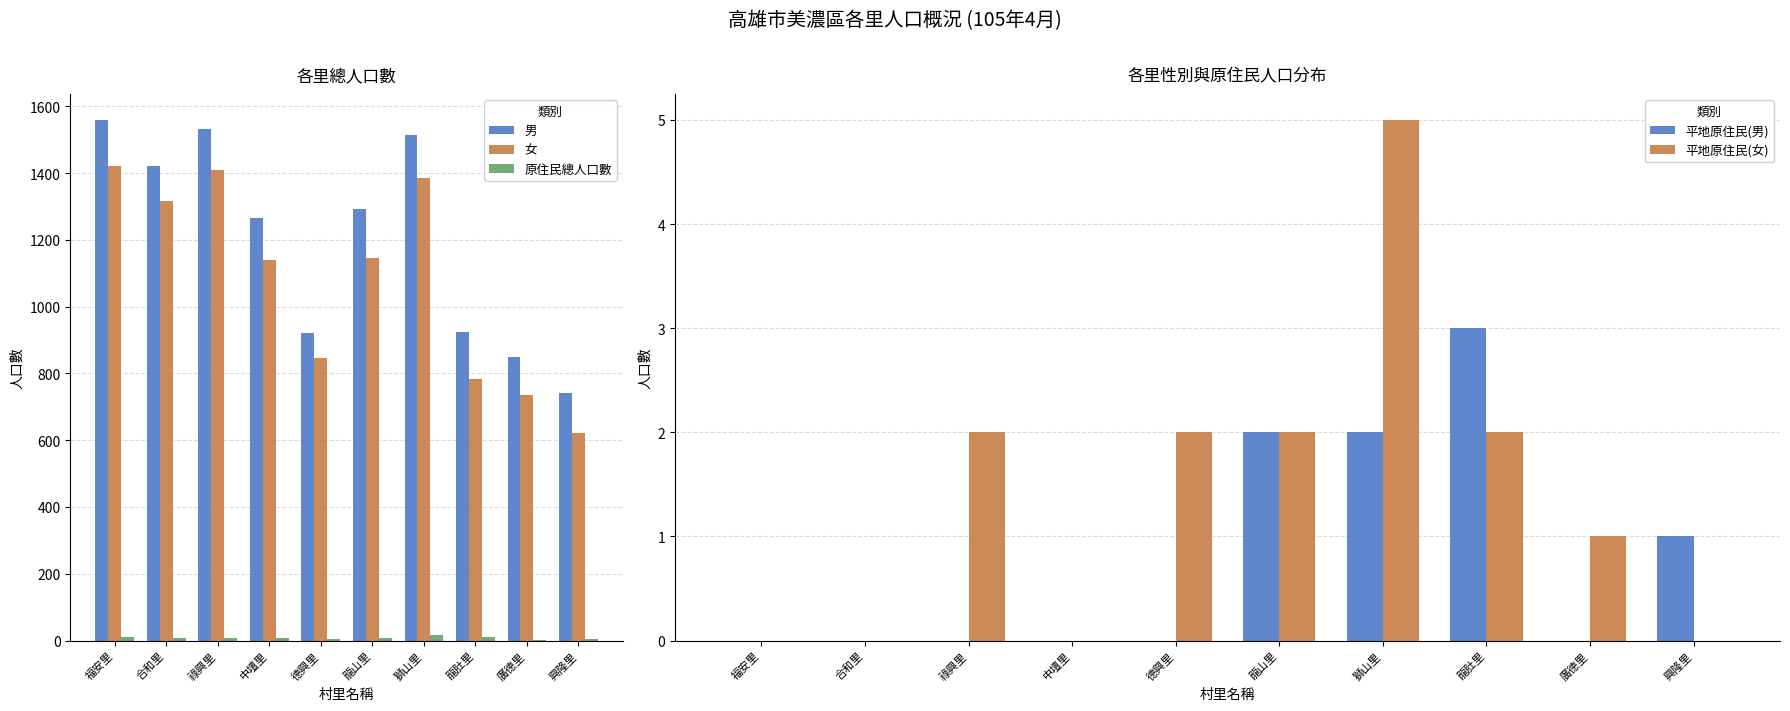

Is the value of 原住民總人口數 at 祿興里 greater than the value of 平地原住民(女) at 廣德里?

Yes